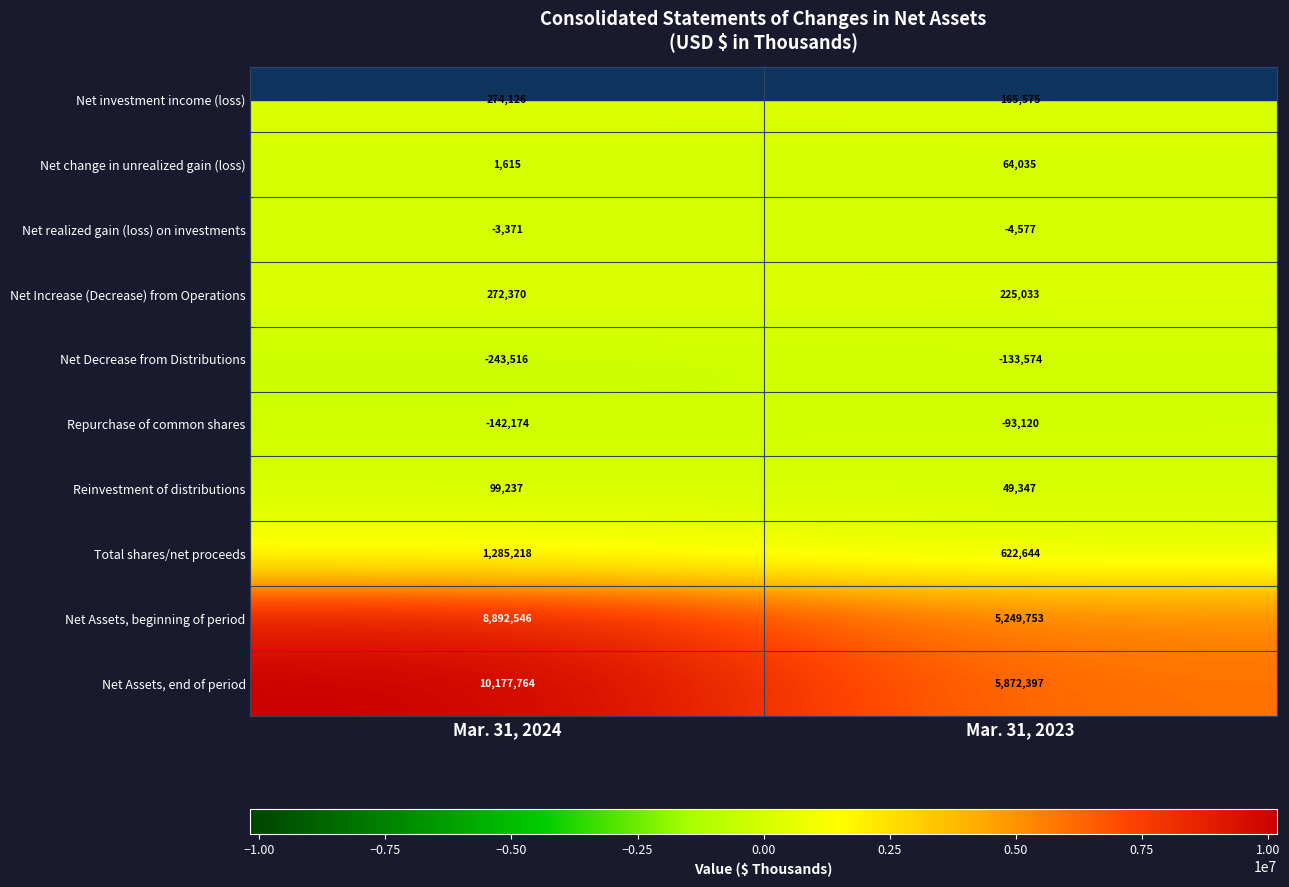

Which category has the lowest value in the Net investment income (loss) series?

Mar. 31, 2023